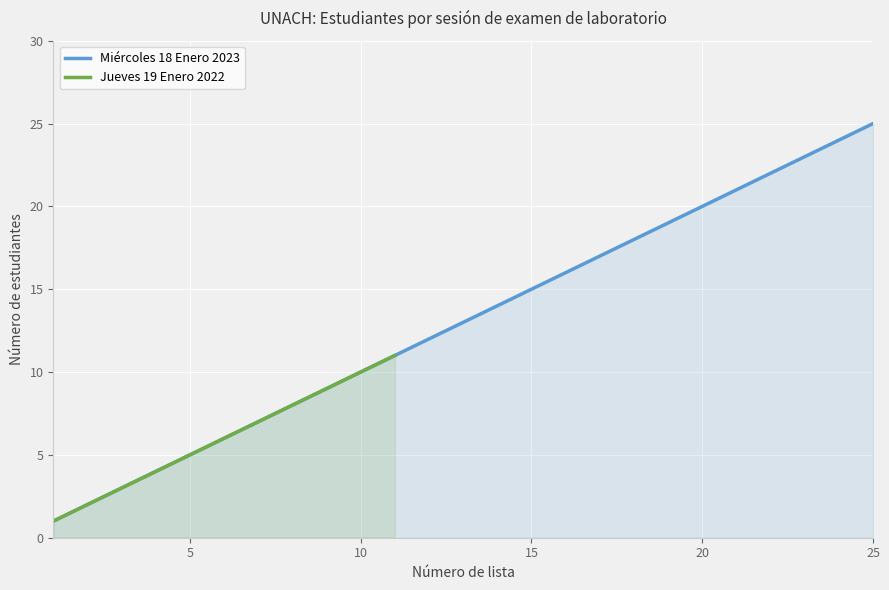

Which series has the largest range (max minus min)?

Students Wednesday